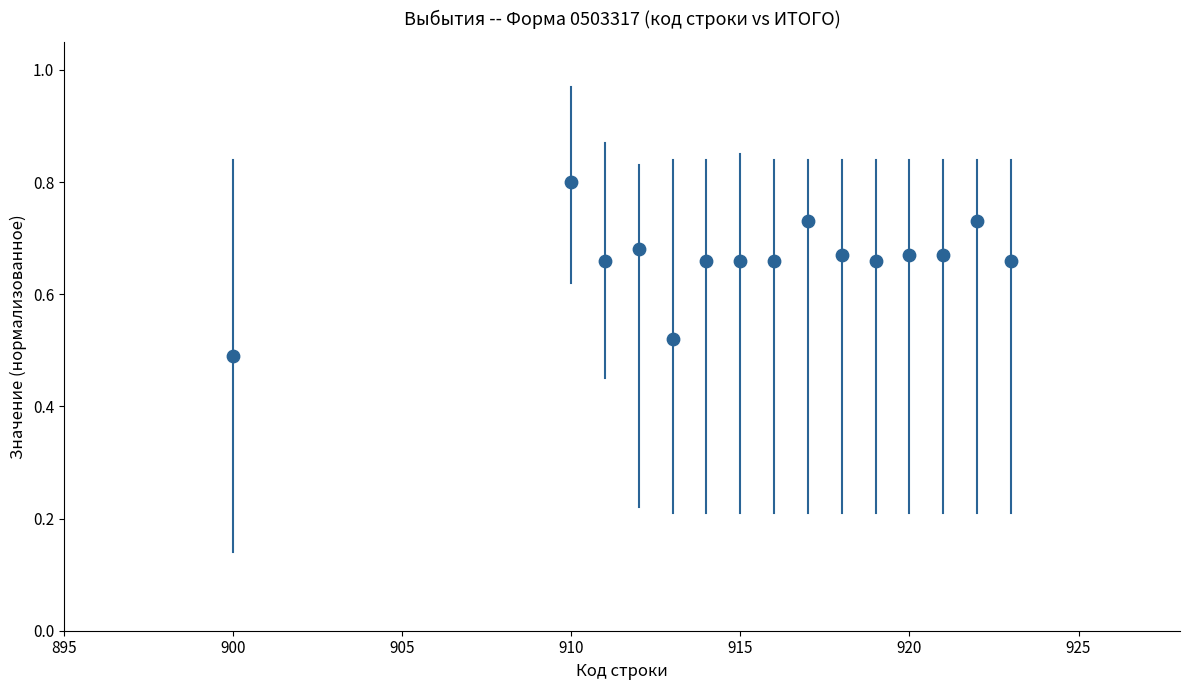

What is the range of X values (max minus min)?

23.0